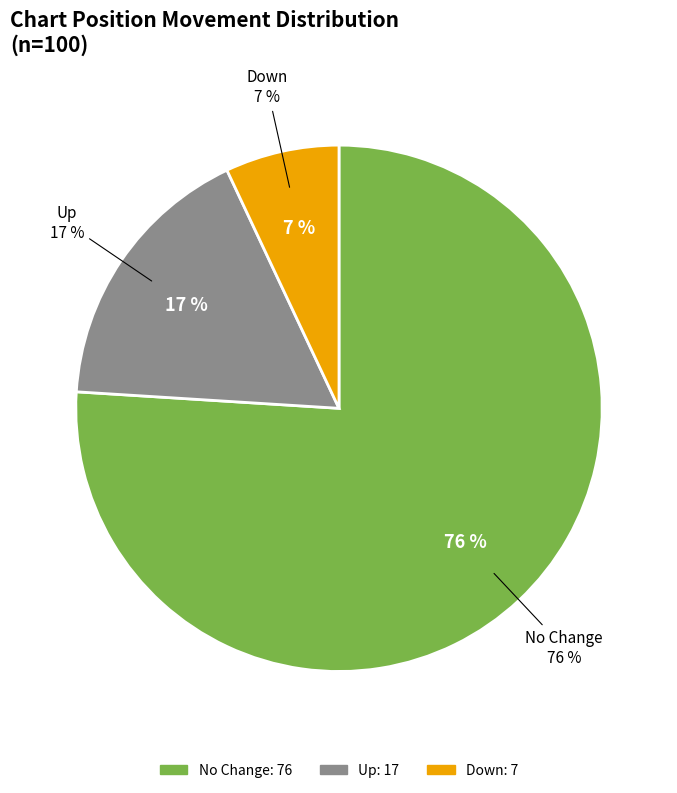

Count the number of slices in the pie.

3